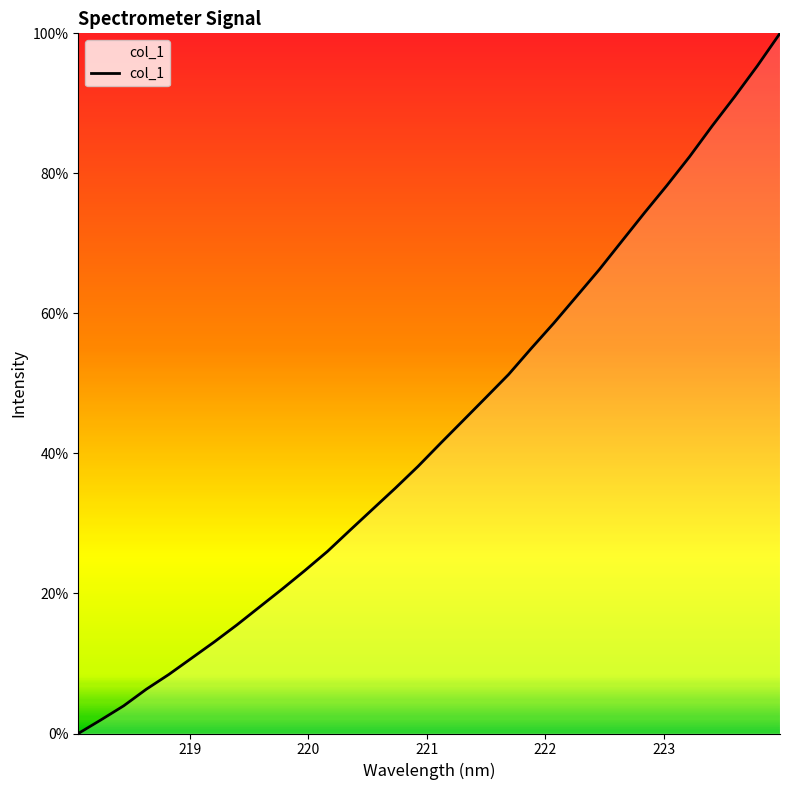

What is the greatest value displayed?

100.0